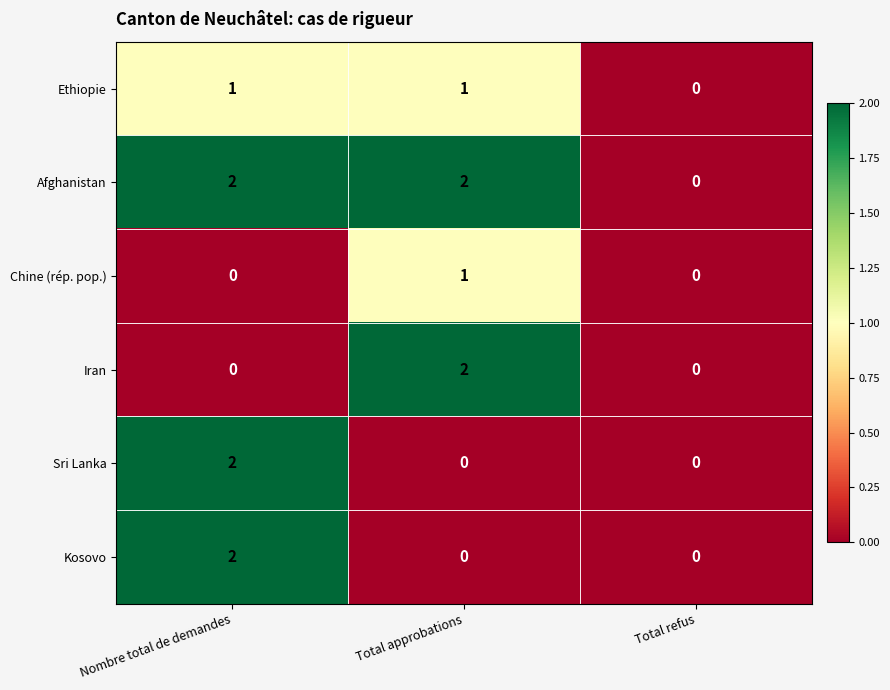

How many series are shown in this chart?

6